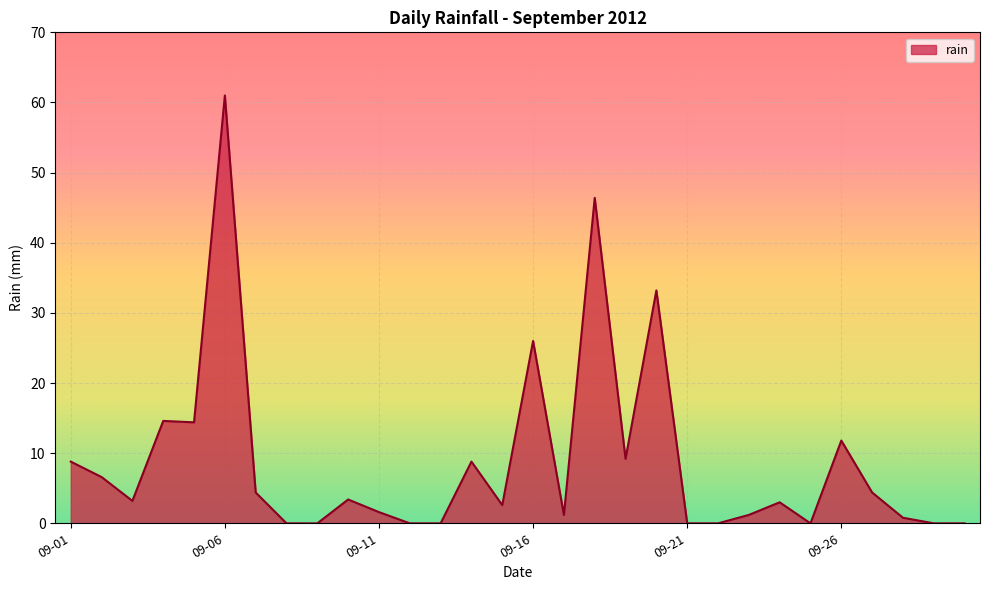

What is the greatest value displayed?

61.0